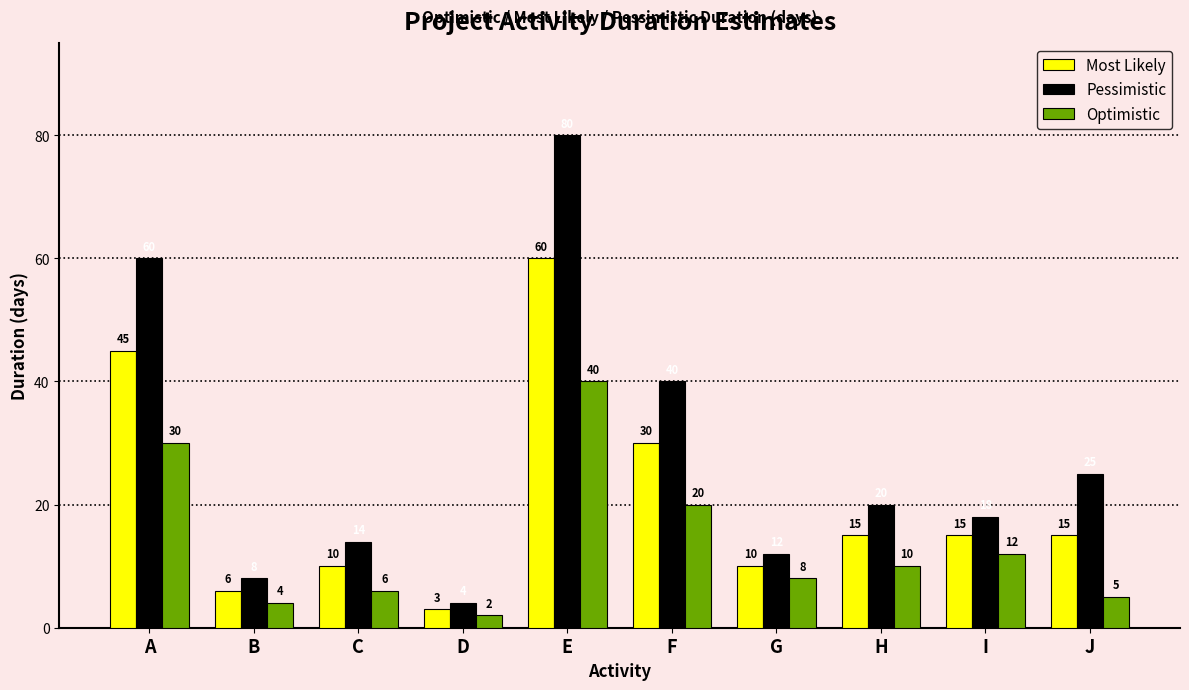

Where is Most Likely nearest to the value 31?

F